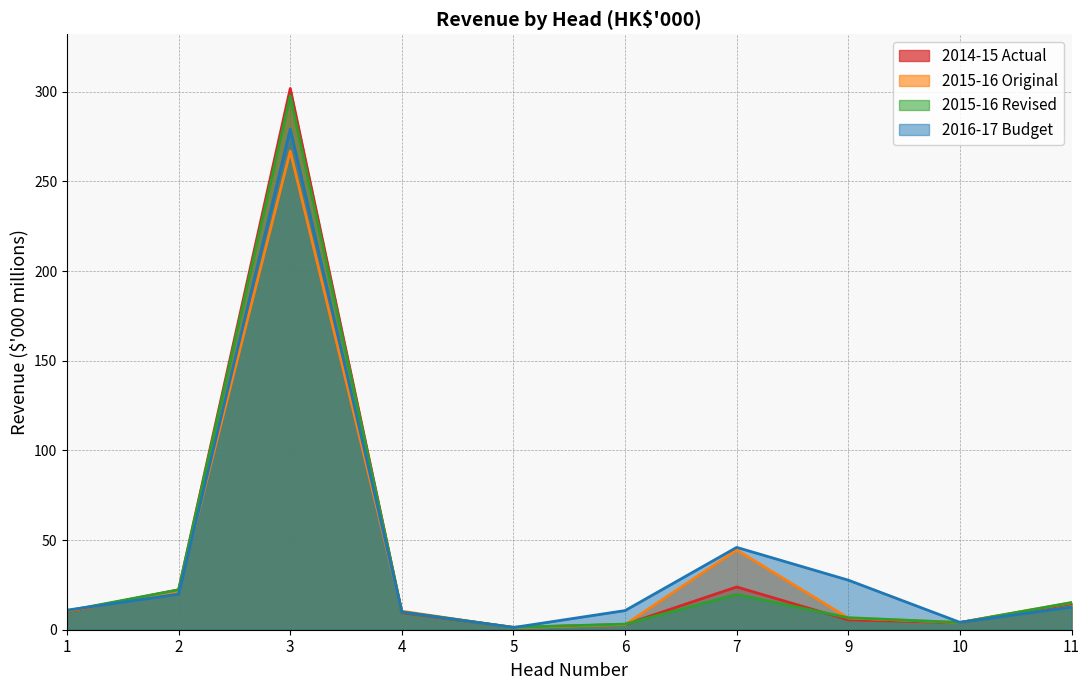

What is the difference between the 2015-16 Original values at 4 and 5?

9.2